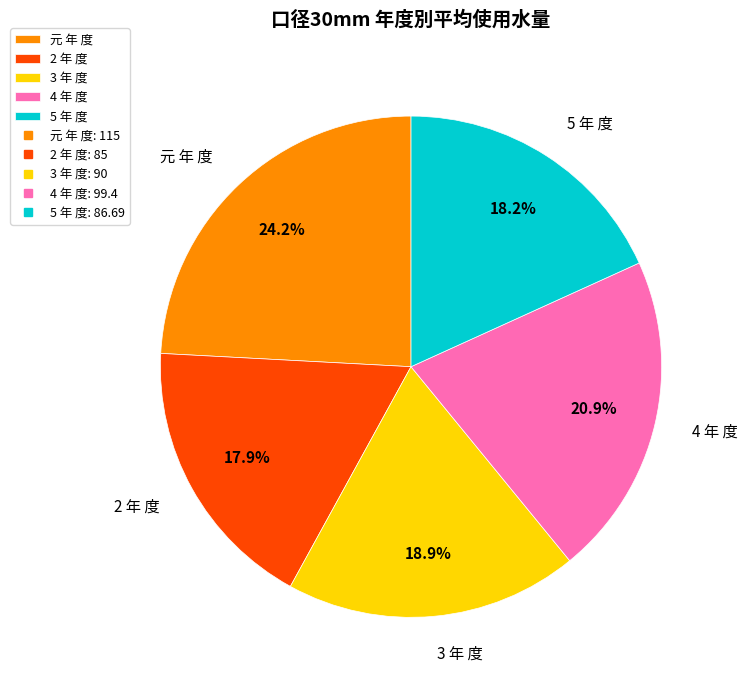

Is there a majority slice in this chart?

No